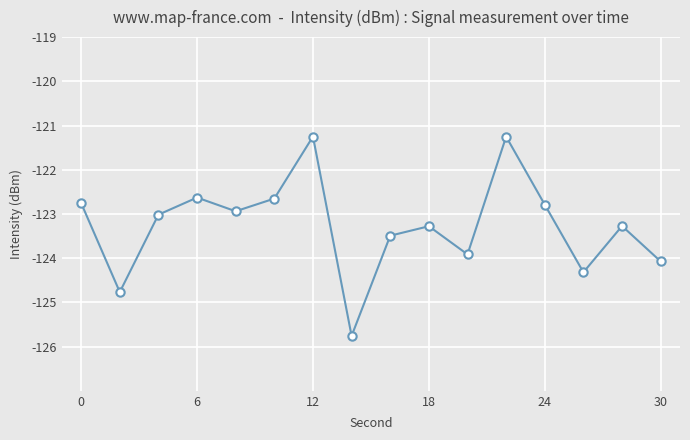

What is the value of the 2nd point from the left?

-124.8